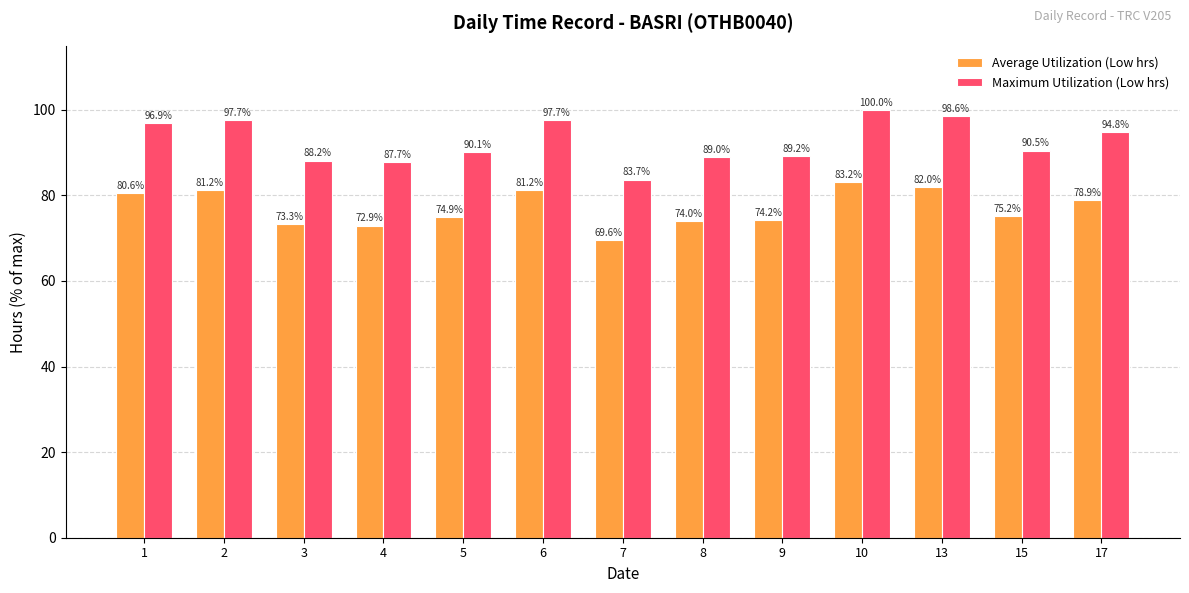

Which series has the widest spread of values?

Maximum Utilization (Low hrs)